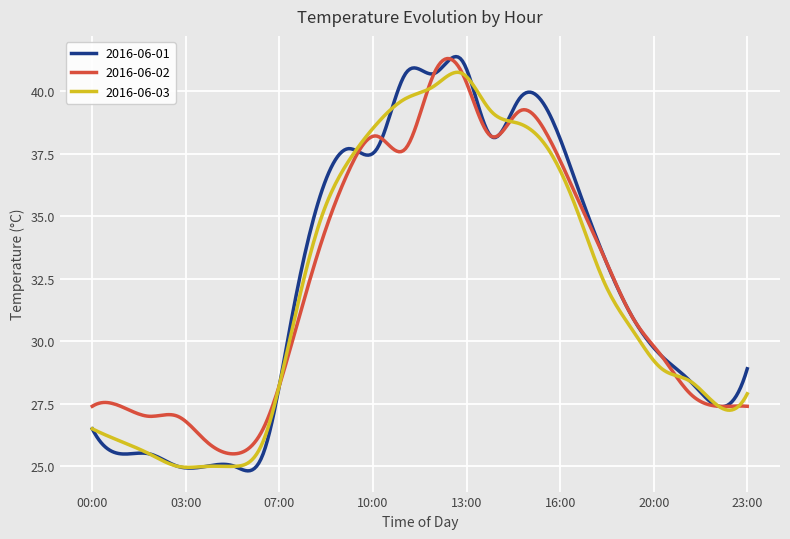

Does the chart display data point markers on the line(s)?

No